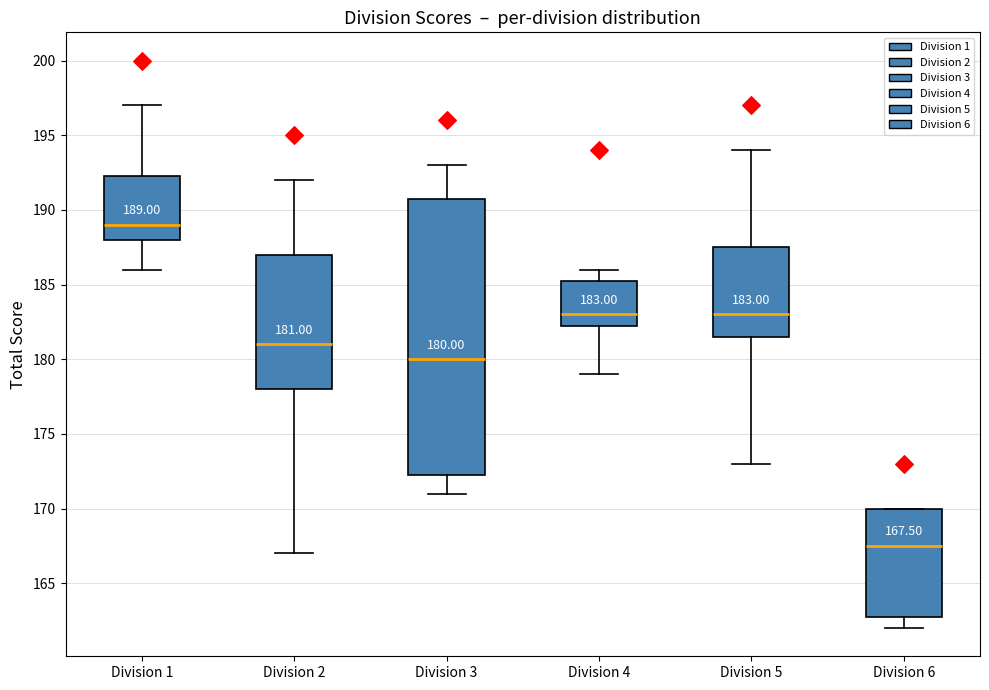

Which box's median line is the lowest?

Division 6